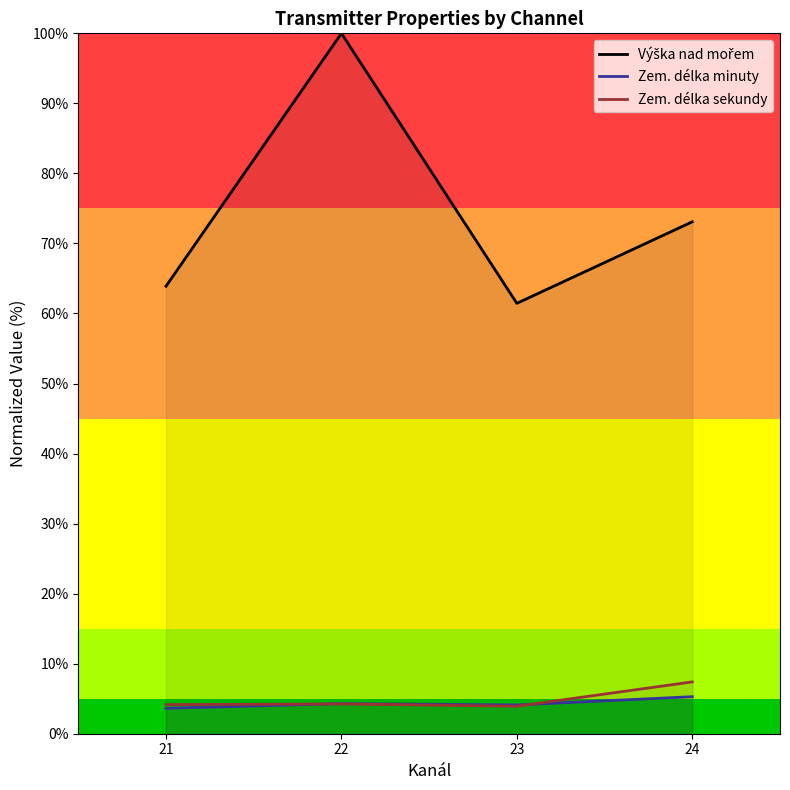

What value does the Výška nad mořem series have at 21?

63.9